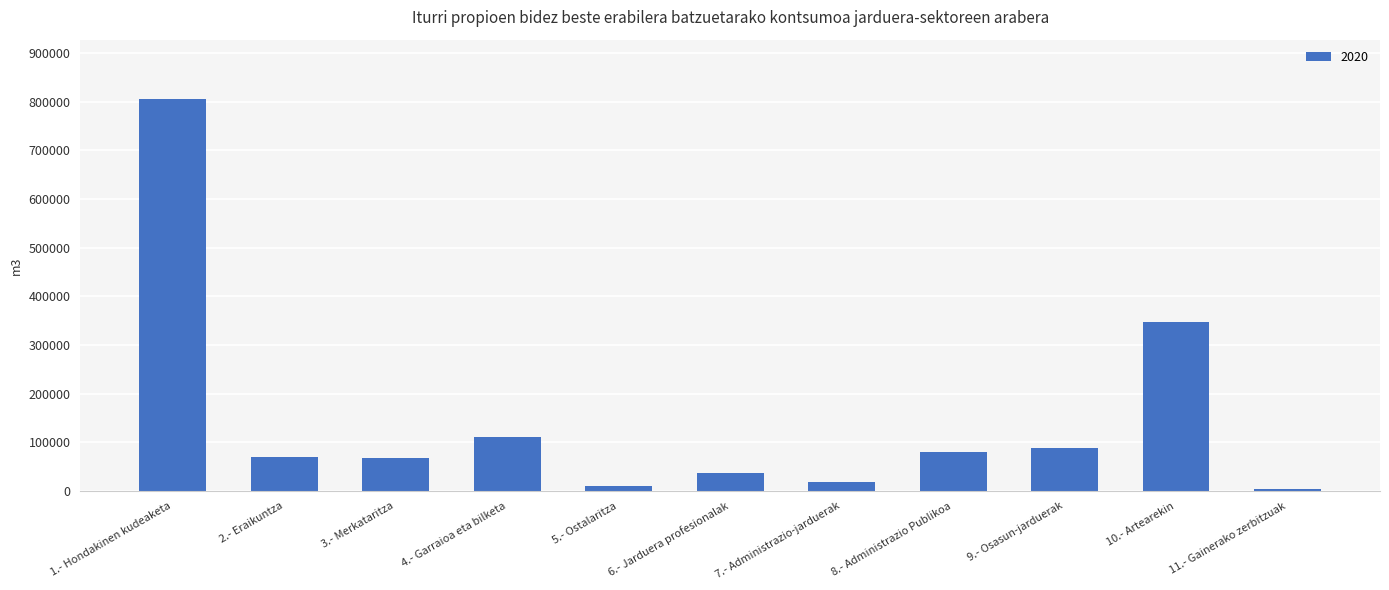

At which label is the value closest to 404785?

10.- Artearekin